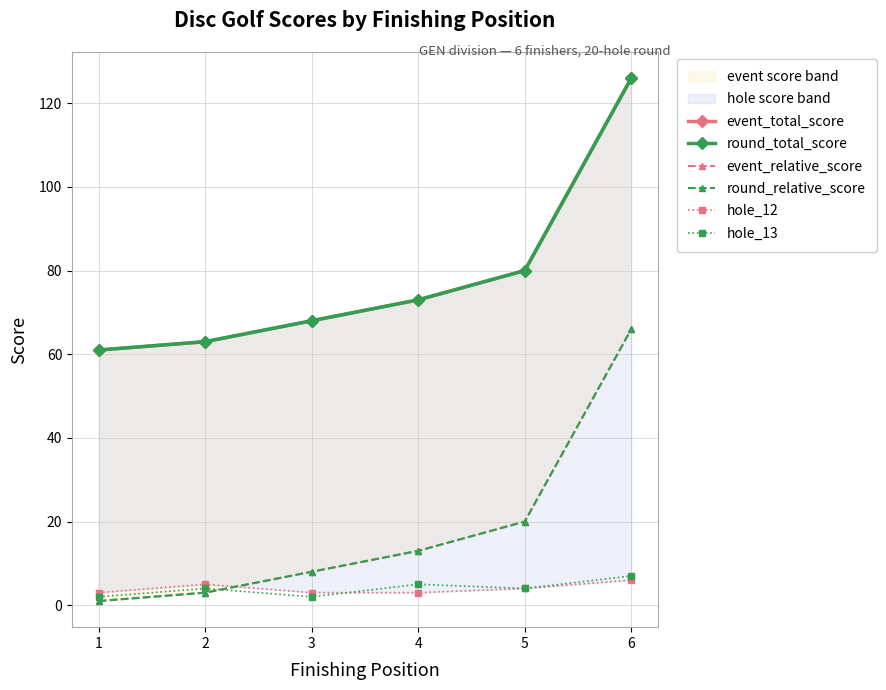

Rank the categories by round_relative_score value from highest to lowest.

6, 5, 4, 3, 2, 1